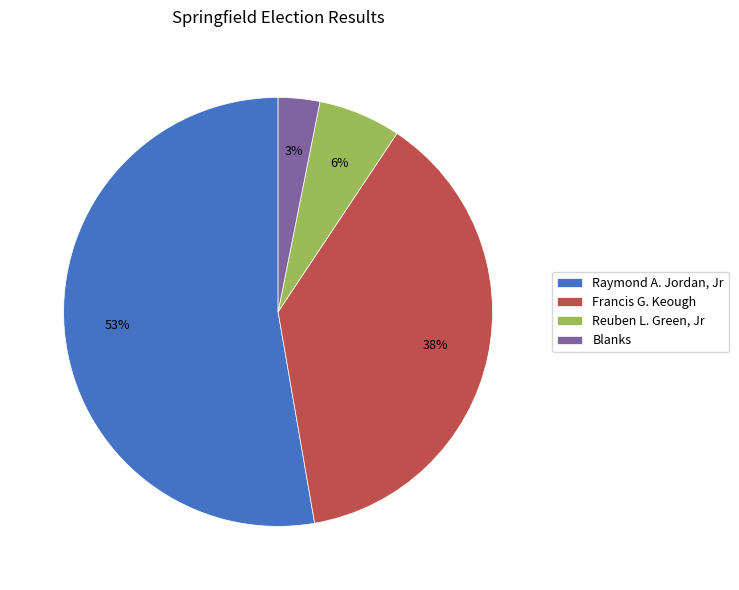

Between Reuben L. Green, Jr and Raymond A. Jordan, Jr, which is larger?

Raymond A. Jordan, Jr